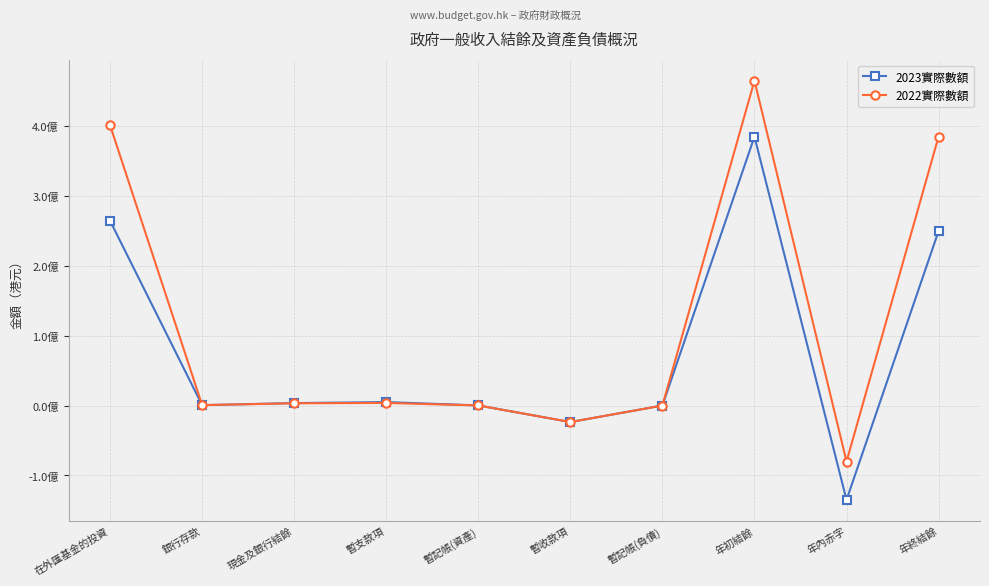

Which series changed the most between 暫記帳(負債) and 年終結餘?

2022實際數額